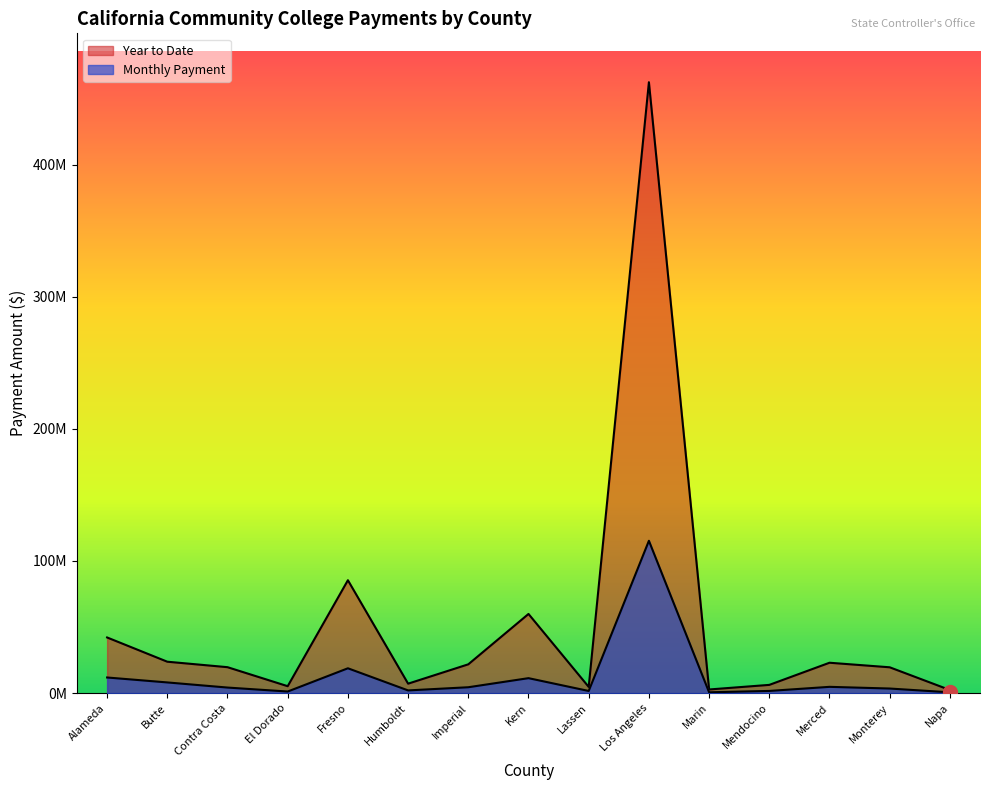

What is the value of the Year to Date point at the 14th from the left?

19531400